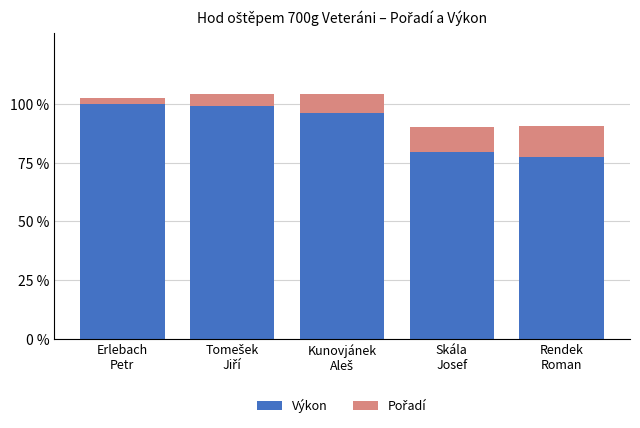

What is the maximum value for Výkon?

100.0